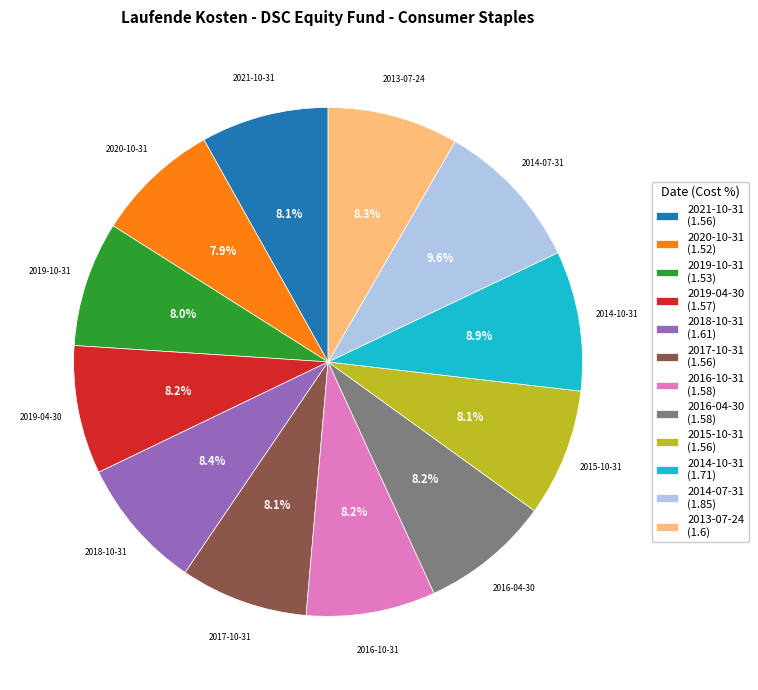

How many slices are in this pie chart?

12